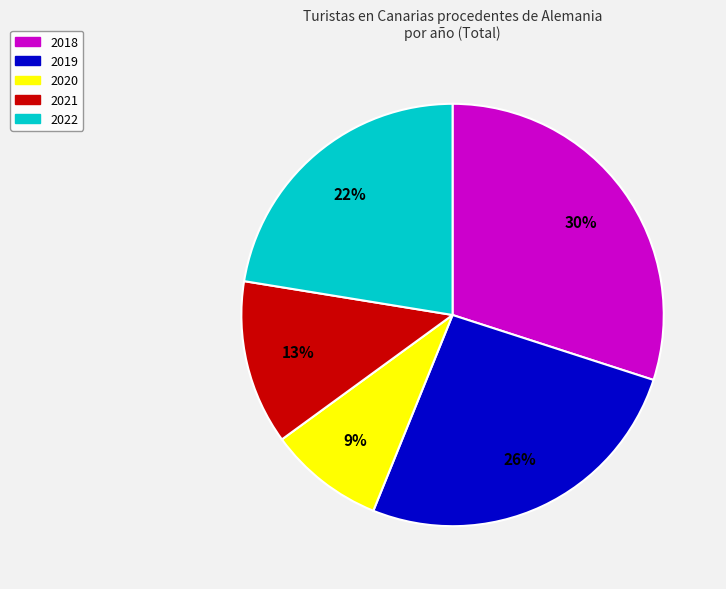

Rank the categories by value from highest to lowest.

2018, 2019, 2022, 2021, 2020